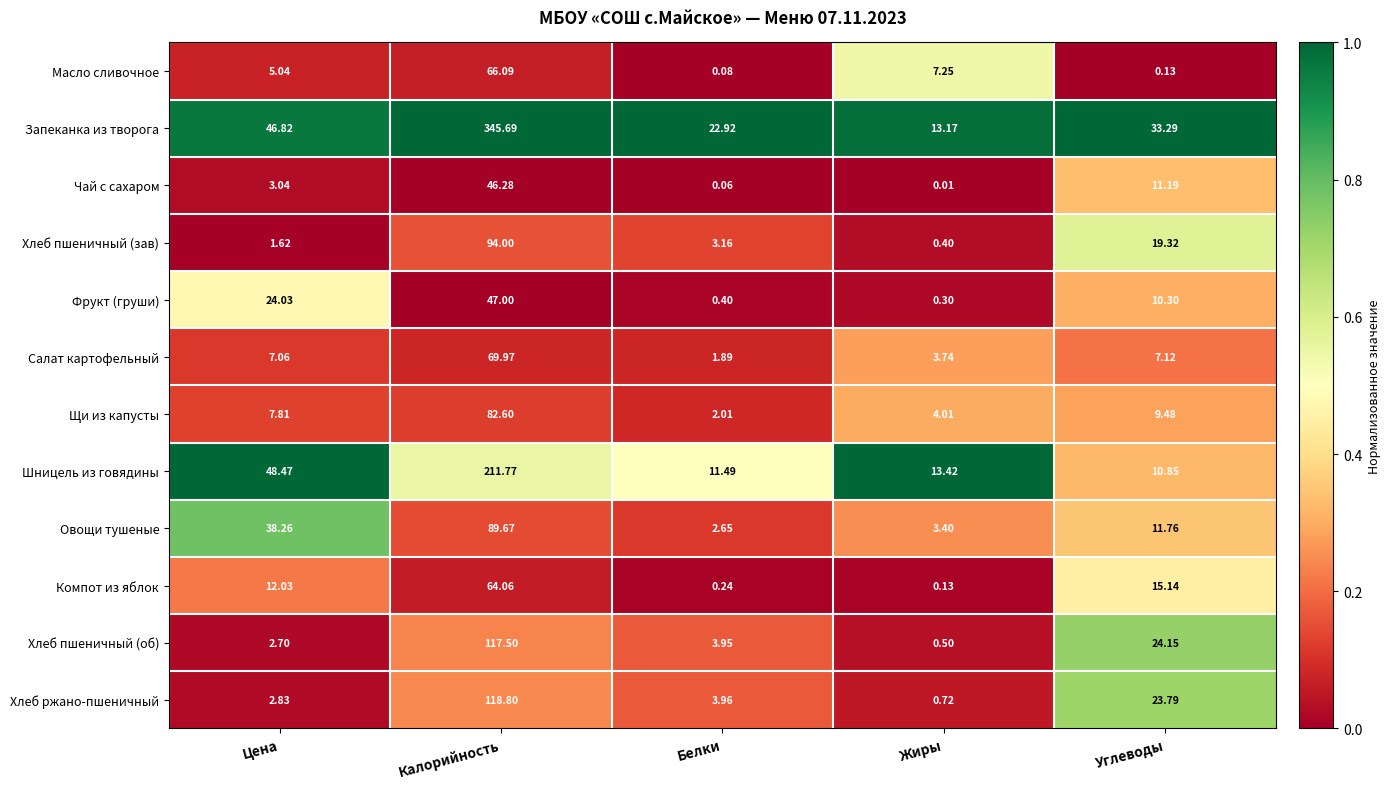

Which series has the largest range (max minus min)?

Запеканка из творога